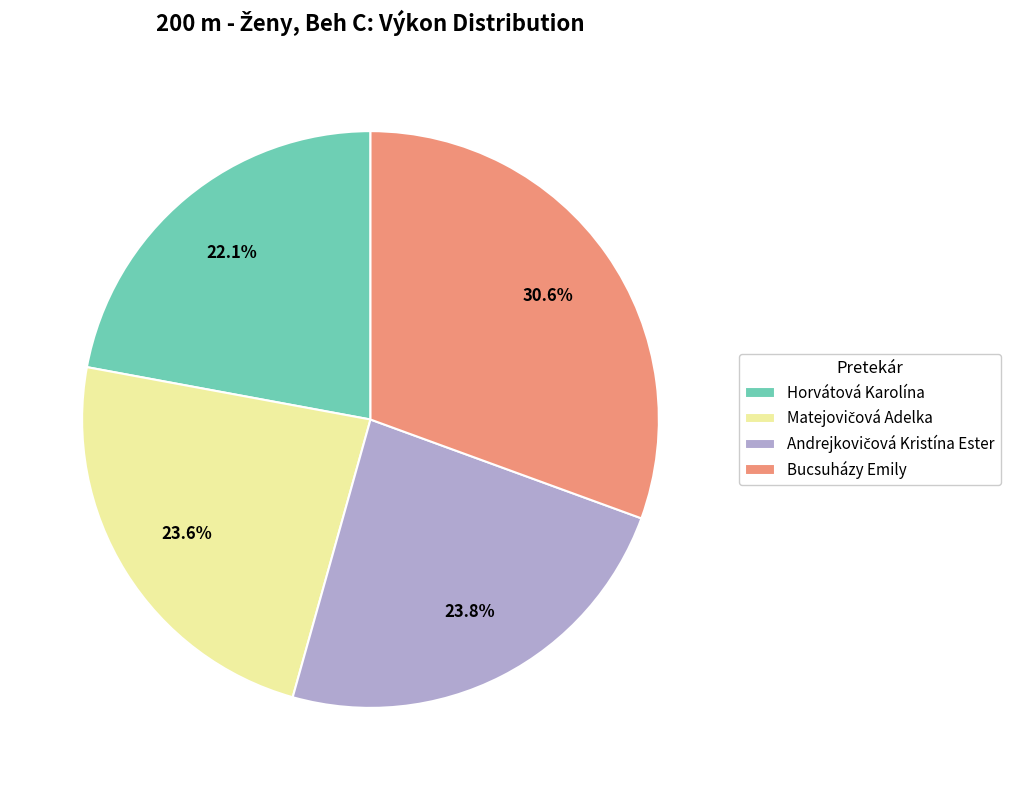

What portion of the pie excludes Horvátová Karolína?

77.9%